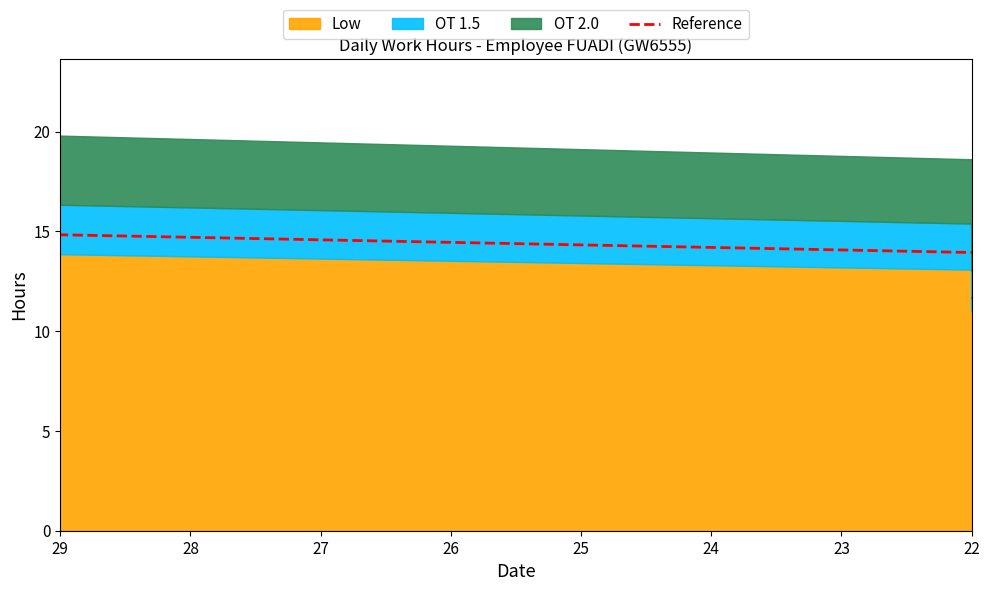

What is the average value?

12.5